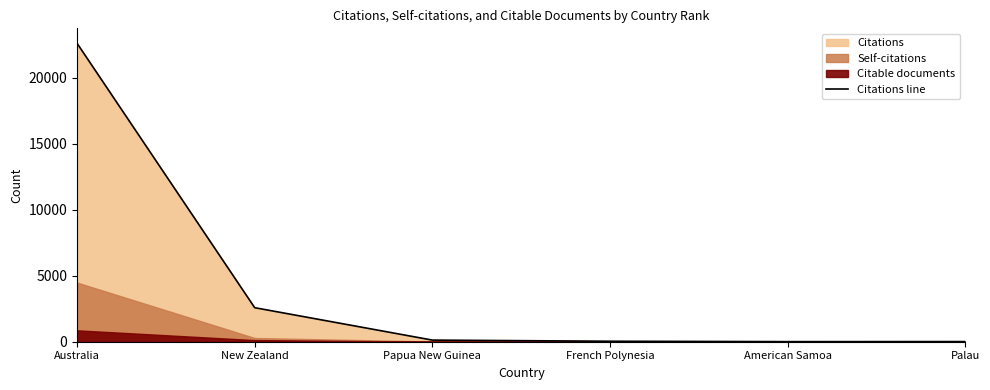

True or false: the data has more than 1 interior local peaks.

False